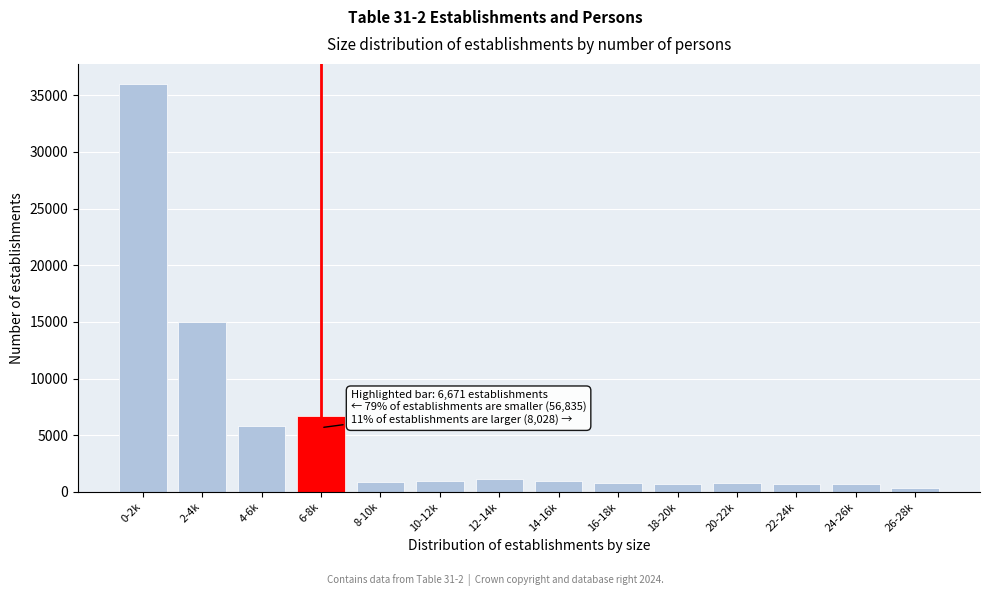

Where is the data nearest to the value 18179?

2-4k